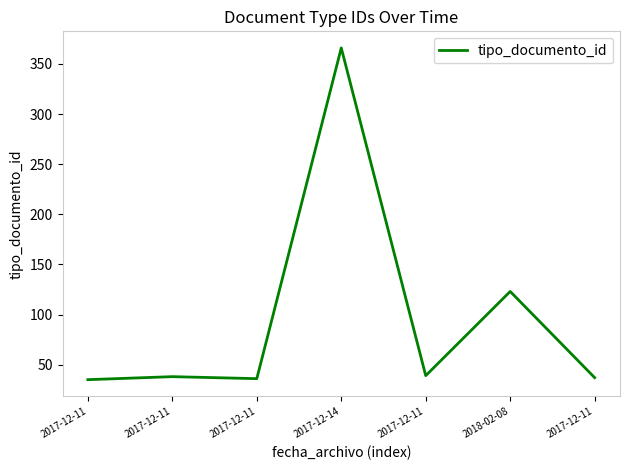

At which label is the value closest to 200?

2018-02-08